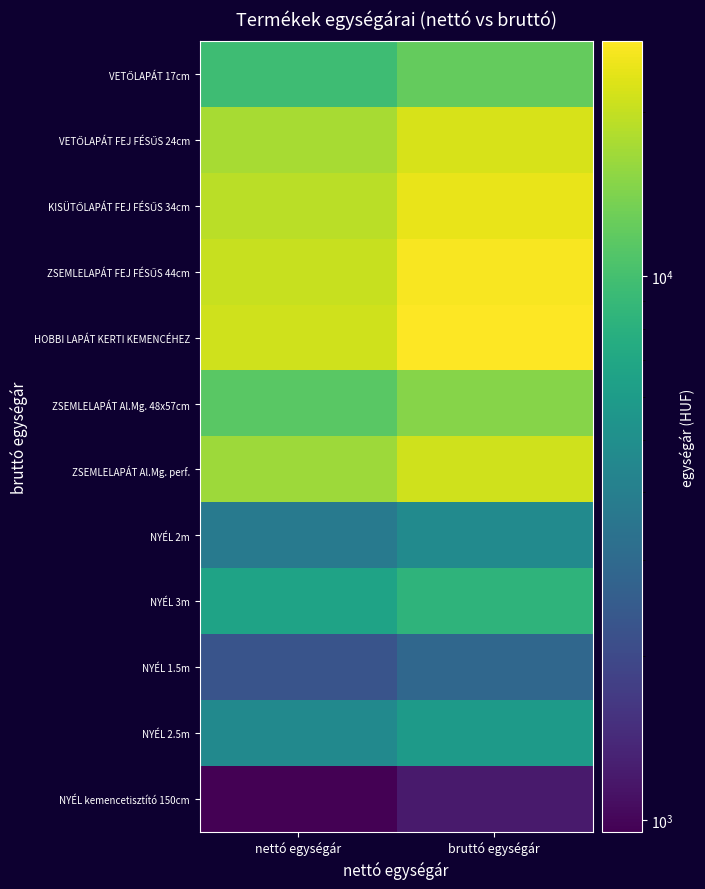

Which series has the largest total across all categories?

HOBBI LAPÁT KERTI KEMENCÉHEZ